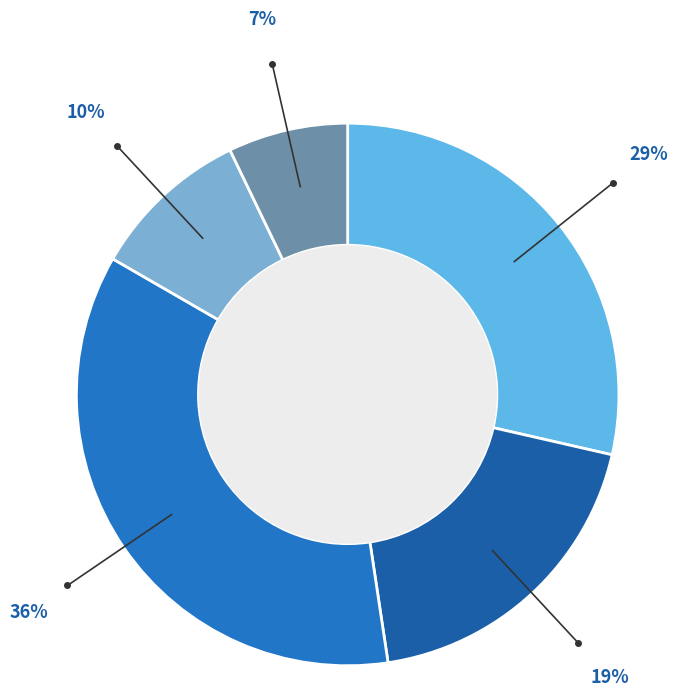

Count the number of slices in the pie.

5